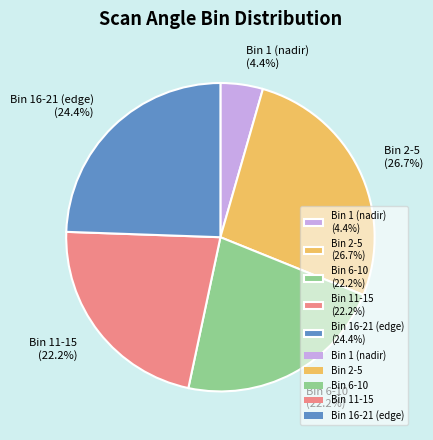

What percentage is NOT represented by Bin 16-21 (edge) (24.4%)?

75.6%